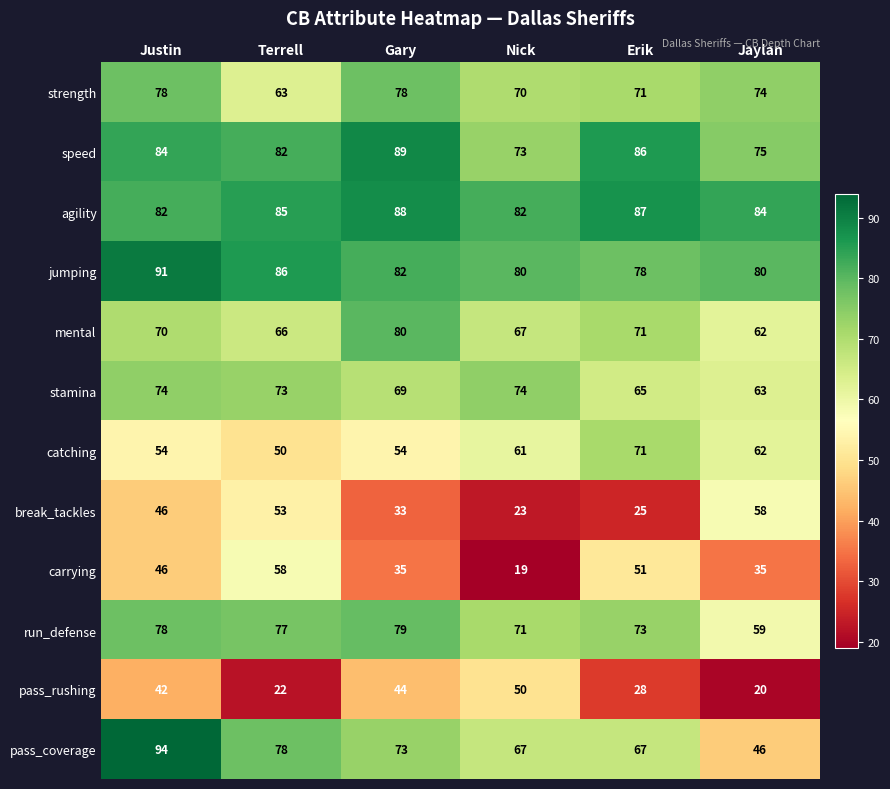

Between Nick and Jaylan, which series saw the biggest shift?

break_tackles